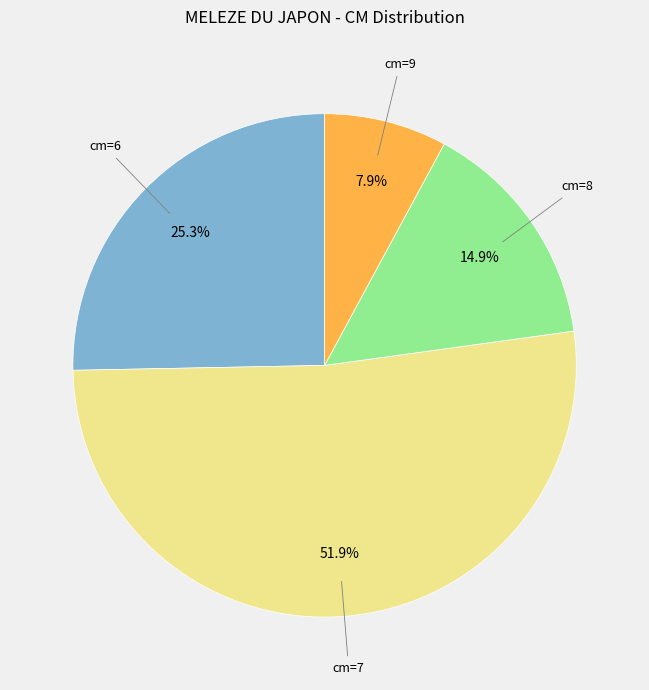

Is there any slice that represents more than half of the pie?

Yes